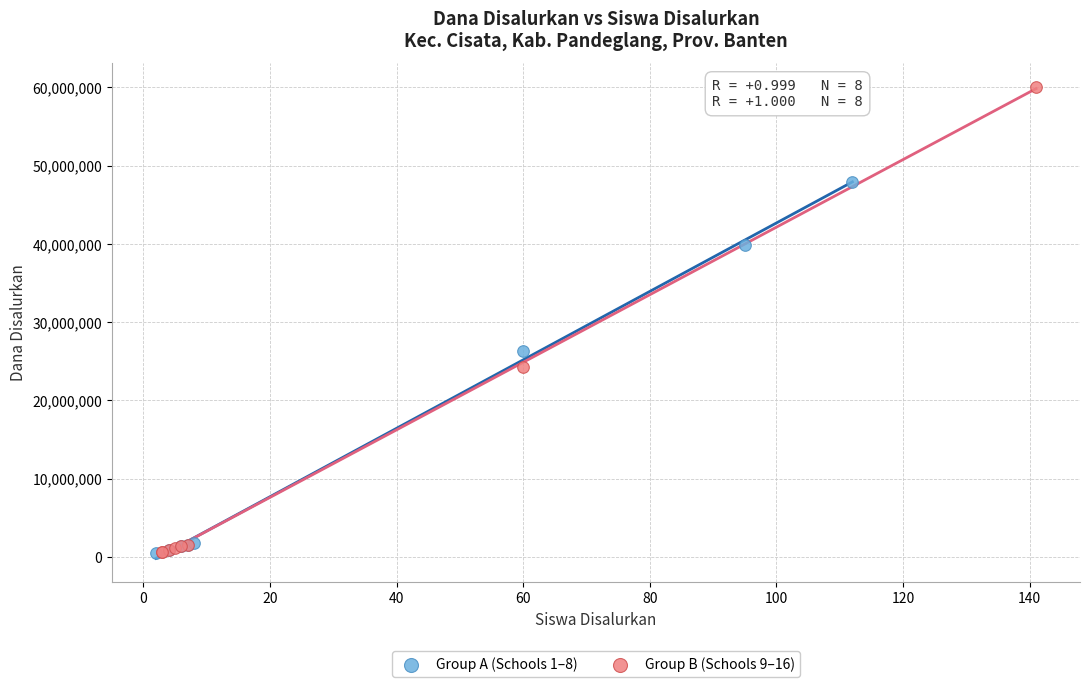

Which series contains the highest Y value?

Group B (Schools 9–16)